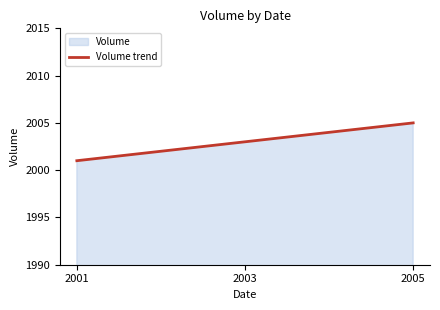

What is the minimum value shown in the chart?

2001